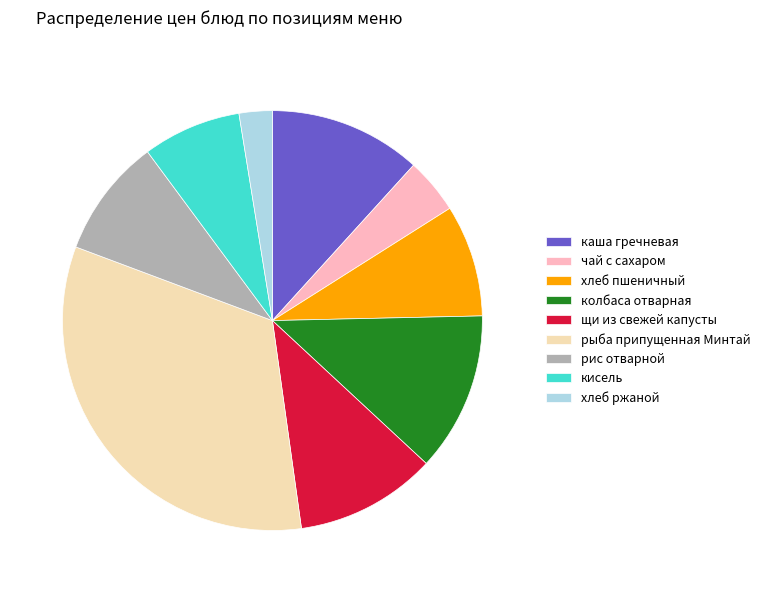

Is it true that рыба припущенная Минтай is 26% of the pie?

False